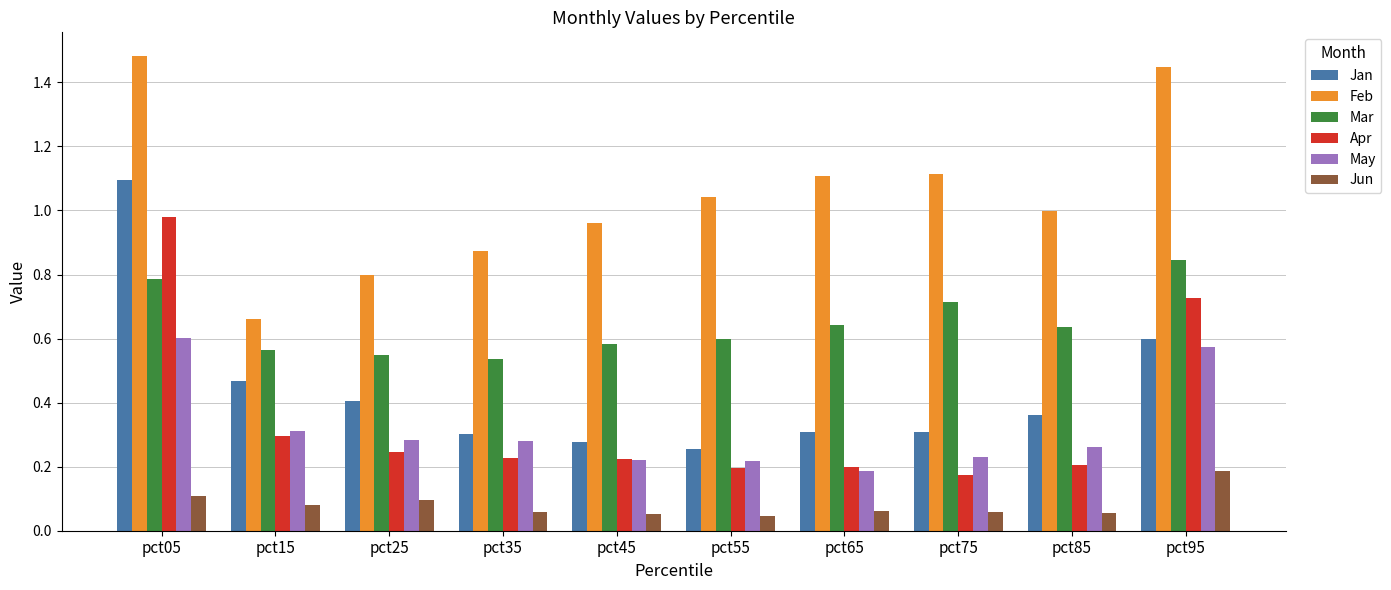

List the series in order of their peak value, lowest first.

Jun, May, Mar, Apr, Jan, Feb